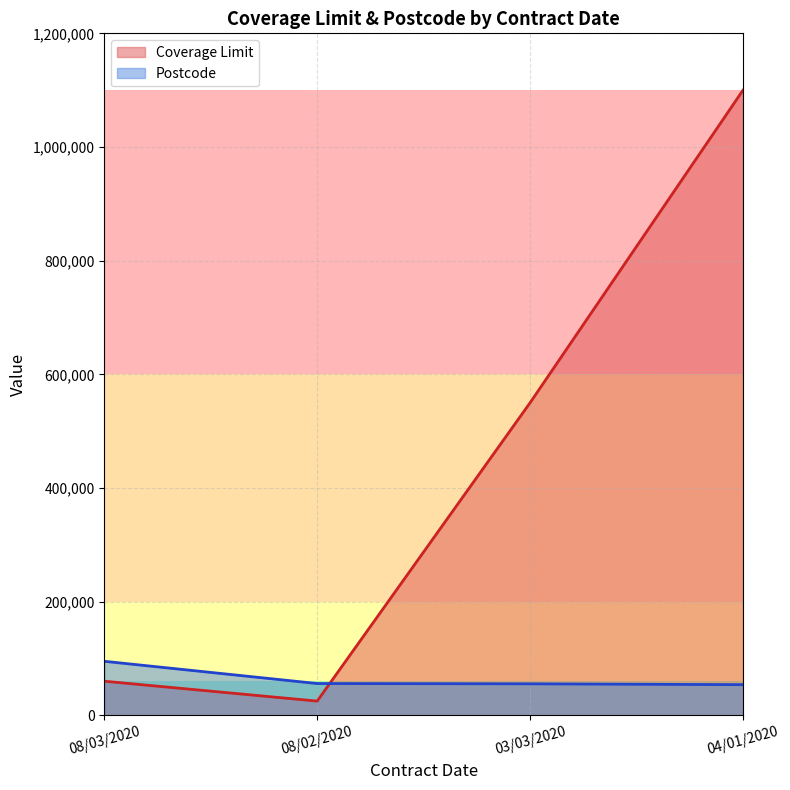

What is the label of the 1st point from the right?

04/01/2020